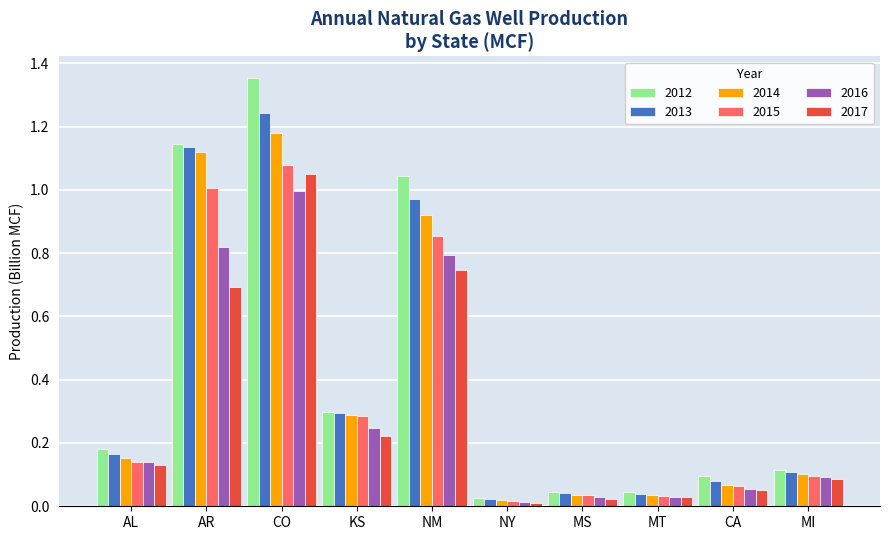

What is the total value across all series at NM?

5.3